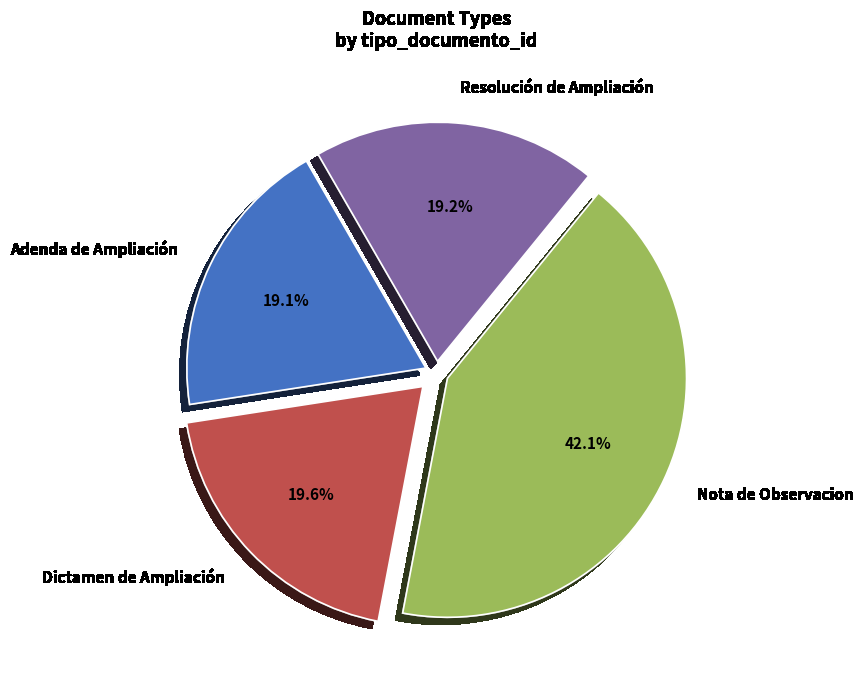

To the nearest percent, what is the average slice percentage?

25%